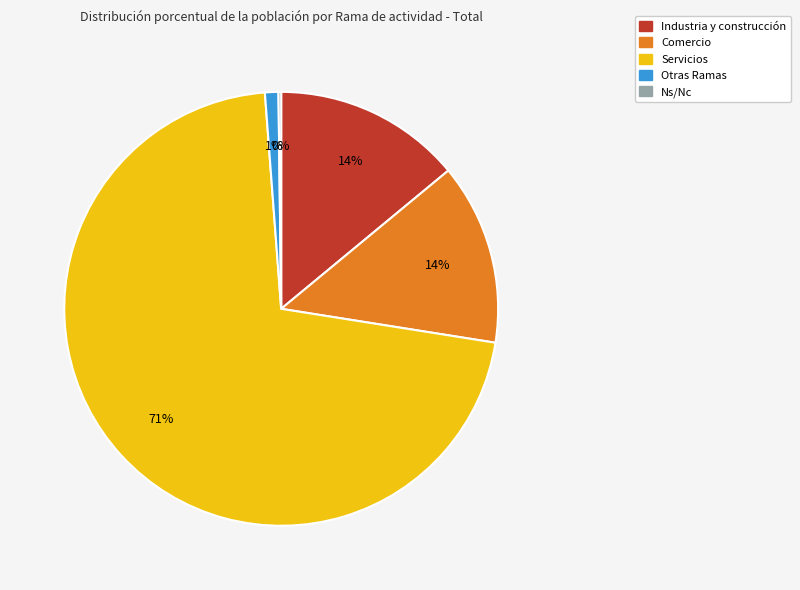

To the nearest percent, what is the difference between the largest and smallest slice percentages?

71%